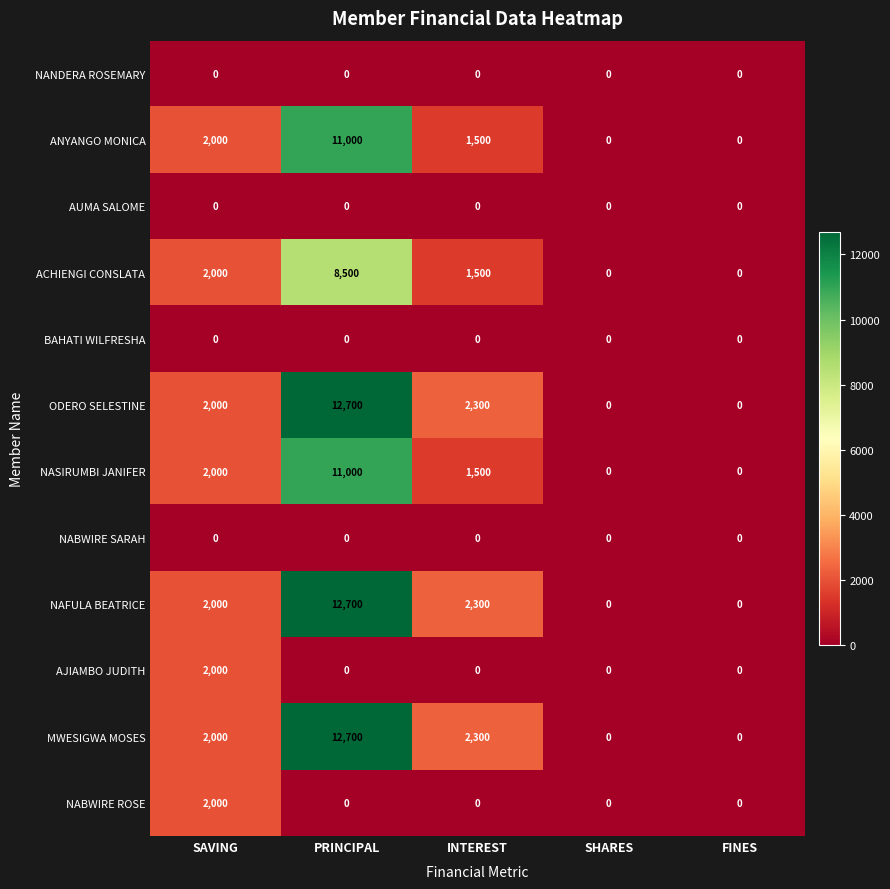

Is it true that MWESIGWA MOSES equals 2300 at INTEREST?

True